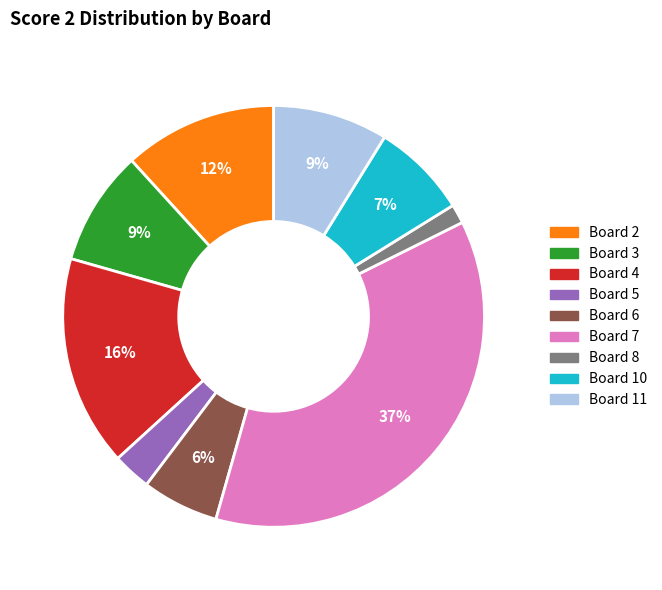

Is there a majority slice in this chart?

No